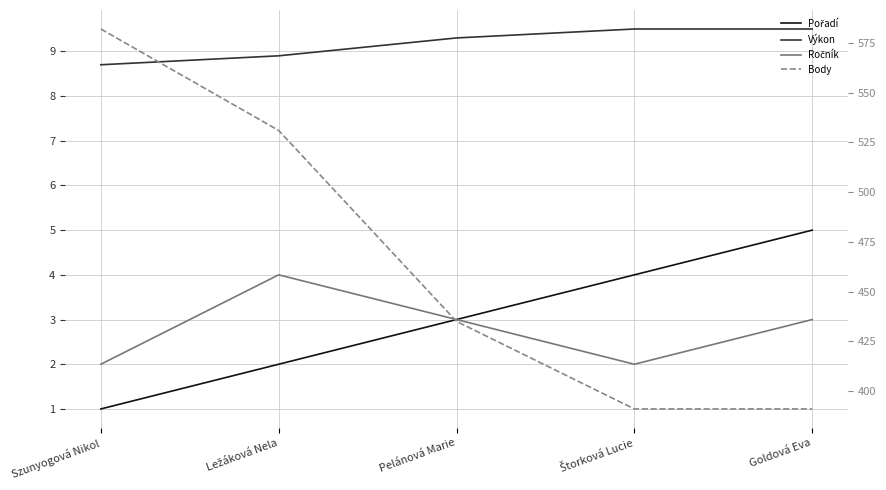

At which category is the sum across all series the highest?

Szunyogová Nikol